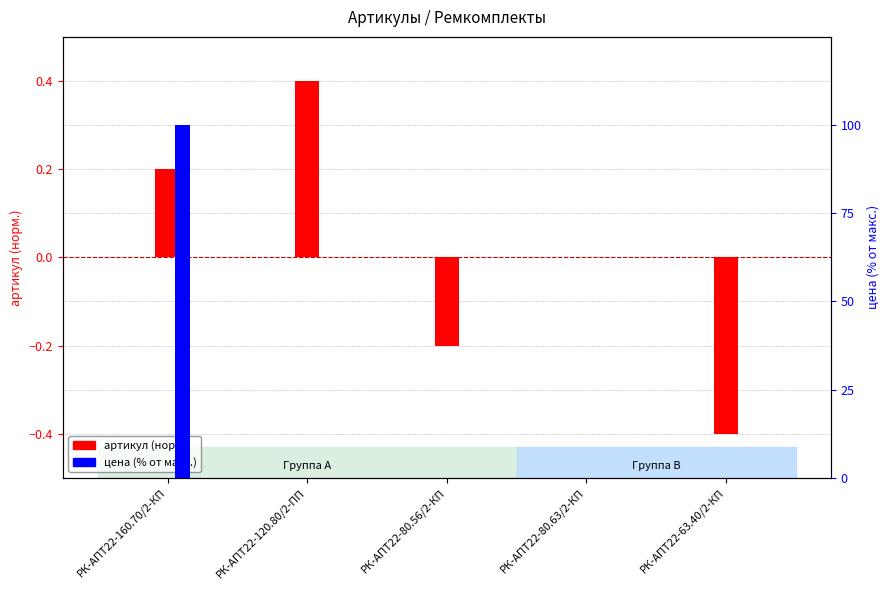

Reading left to right, extract all data points from this chart.

артикул (норм.): РК-АПТ22-160.70/2-КП=0.2	РК-АПТ22-120.80/2-ПП=0.4	РК-АПТ22-80.56/2-КП=-0.2	РК-АПТ22-80.63/2-КП=0.0	РК-АПТ22-63.40/2-КП=-0.4
цена (% от макс.): РК-АПТ22-160.70/2-КП=100.0	РК-АПТ22-120.80/2-ПП=0.0	РК-АПТ22-80.56/2-КП=0.0	РК-АПТ22-80.63/2-КП=0.0	РК-АПТ22-63.40/2-КП=0.0